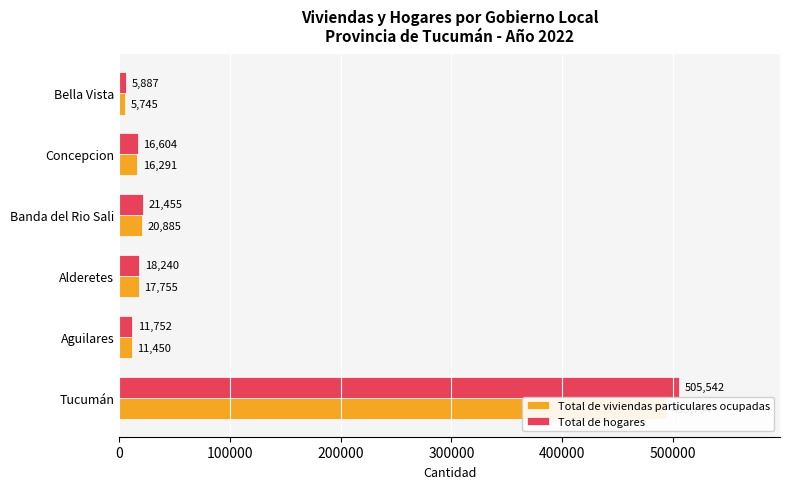

Reading left to right, extract all data points from this chart.

Total de viviendas particulares ocupadas: 493794	11450	17755	20885	16291	5745
Total de hogares: 505542	11752	18240	21455	16604	5887